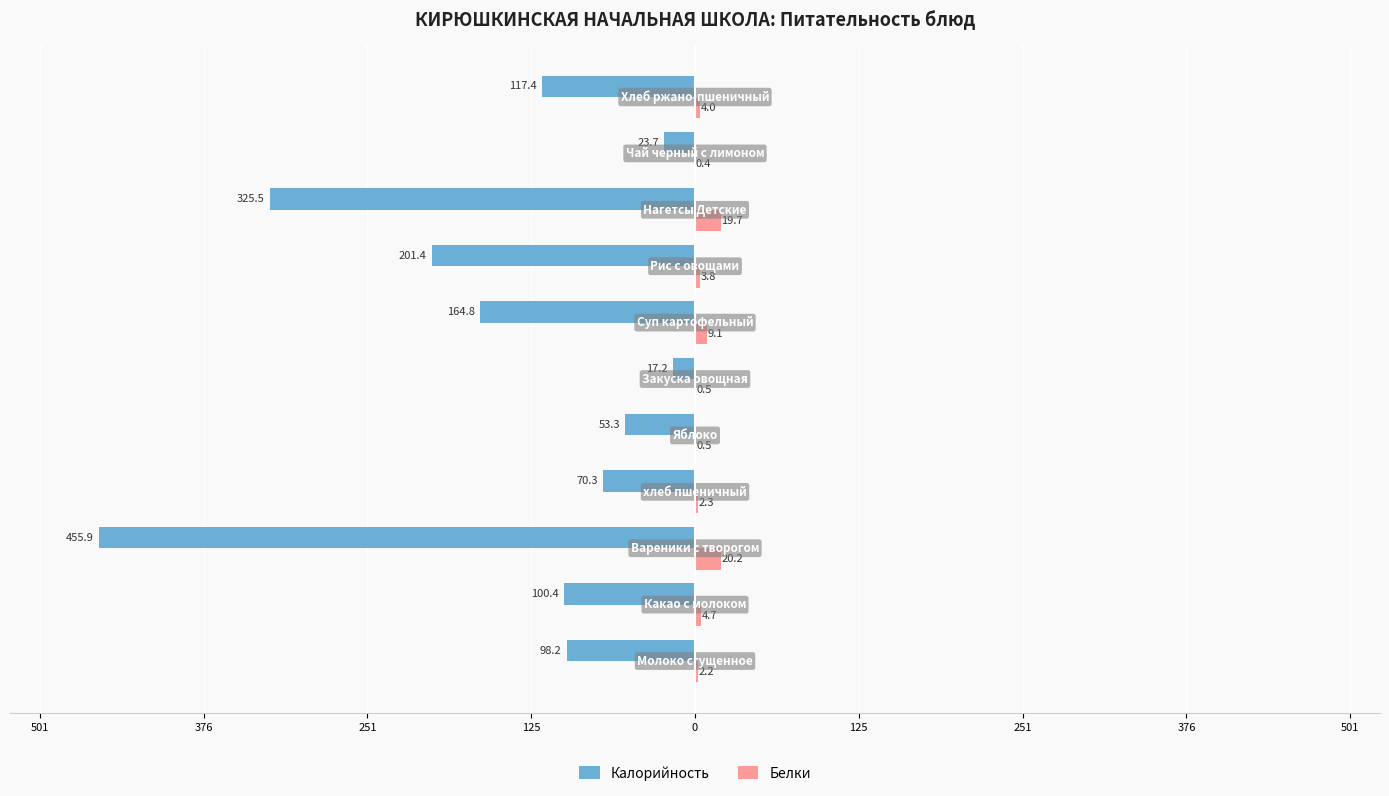

What are all the series names shown in the legend?

Калорийность, Белки